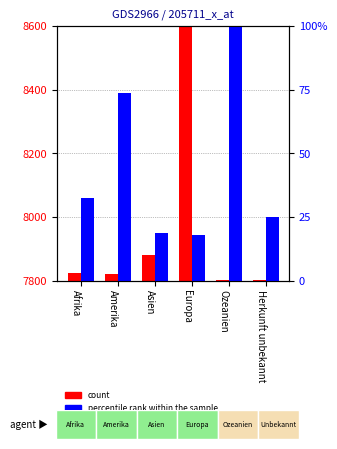

True or false: count has a value of 2903.8 at Afrika.

False